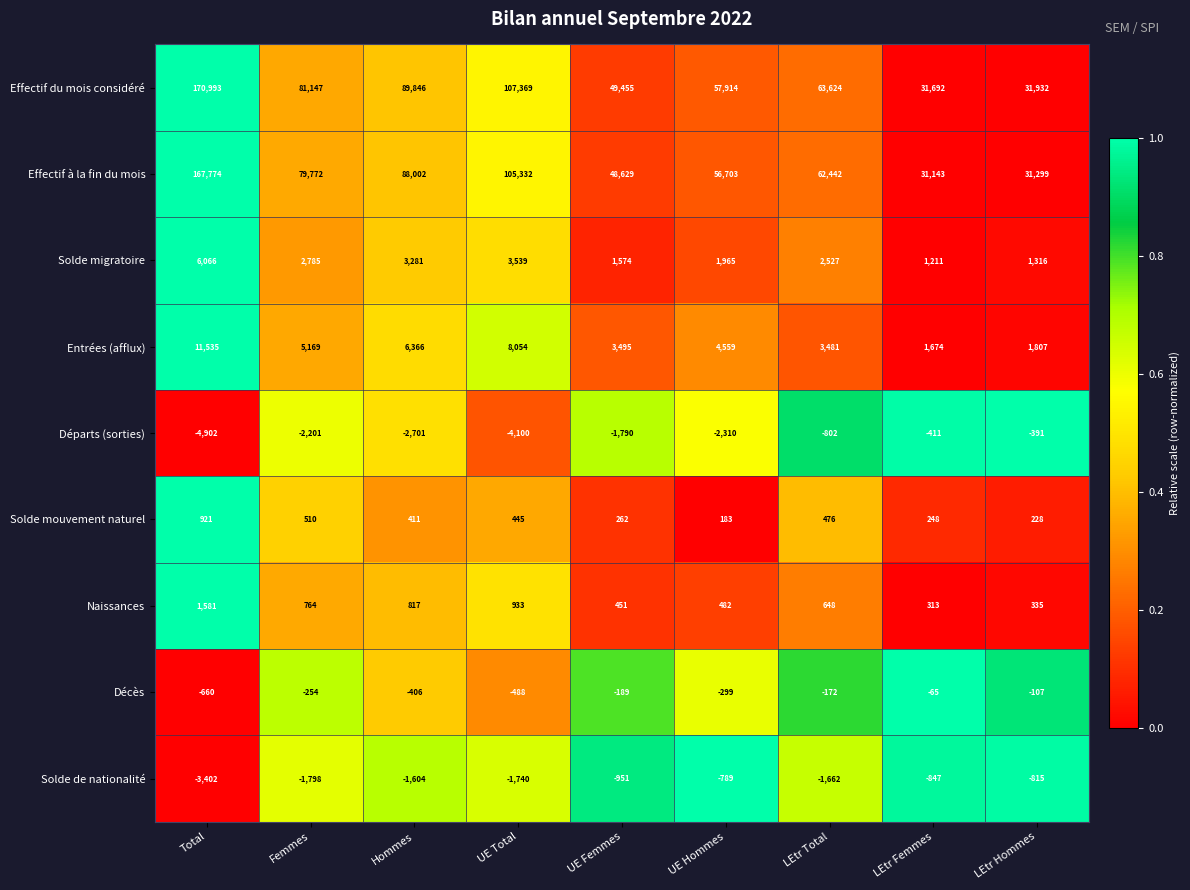

What is the sum of the Solde mouvement naturel values at UE Hommes and UE Femmes?

445